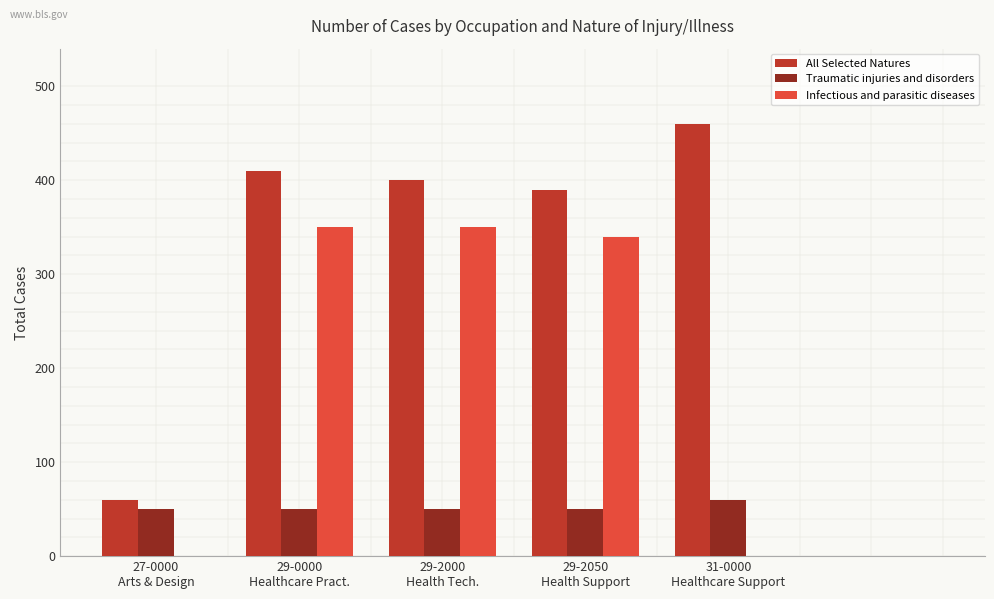

What is the sum of all Infectious and parasitic diseases values?

1040